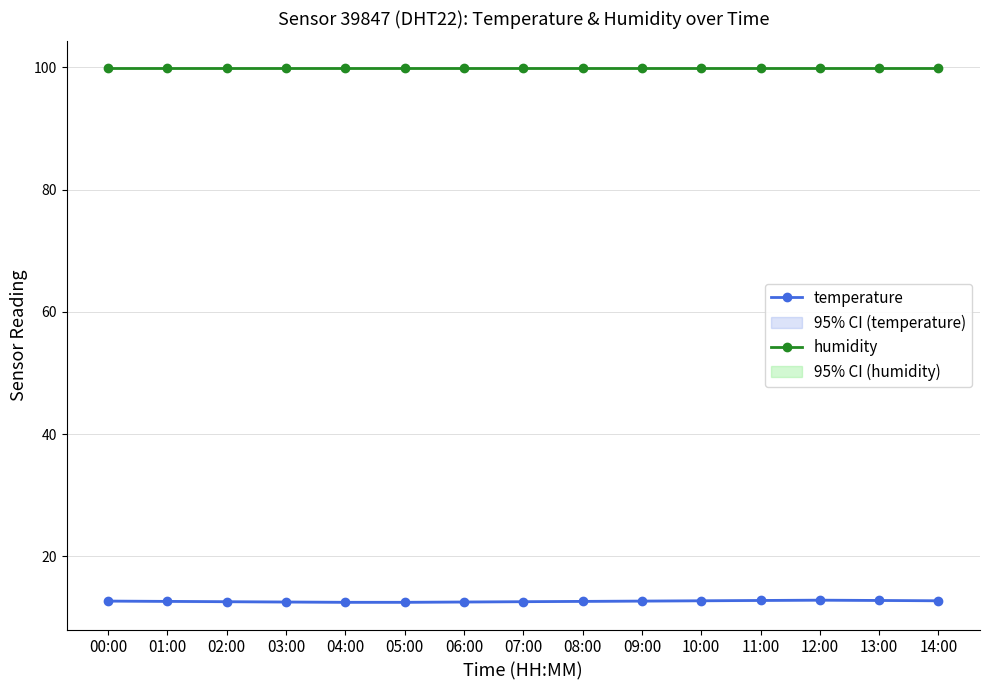

The value of temperature at 06:00 is 3.1. True or false?

False